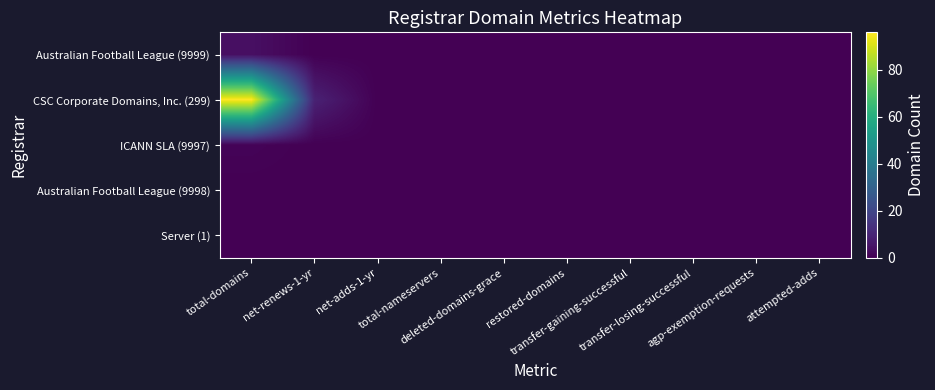

At how many categories does at least one series exceed 55?

1